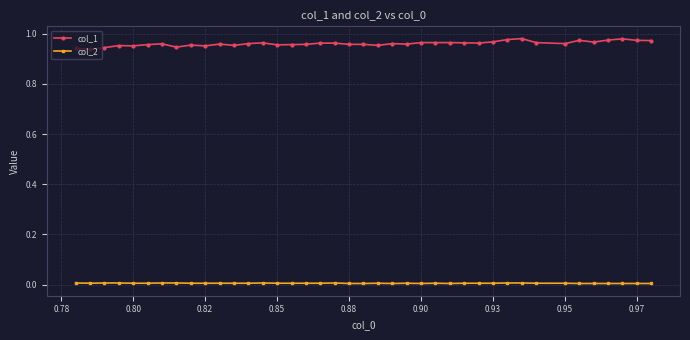

Which series has the largest total across all categories?

col_1